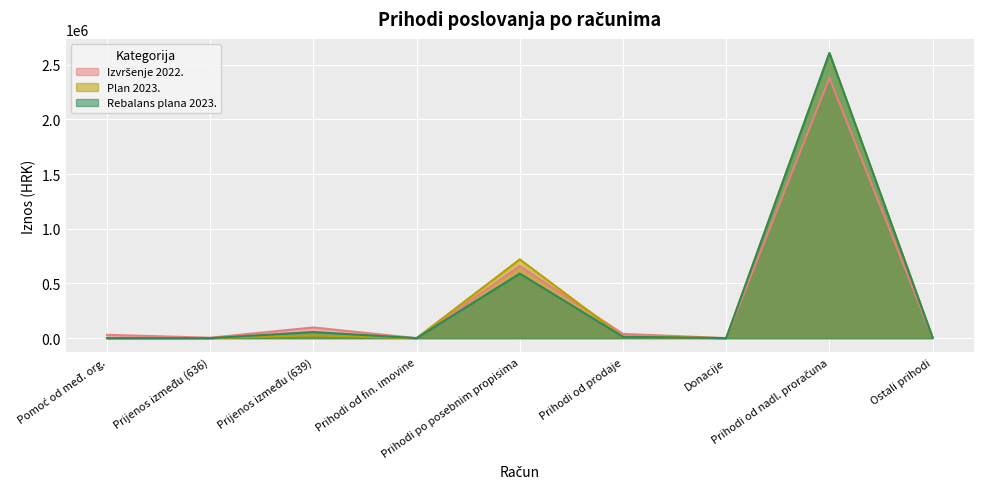

What is the value of the Plan 2023. point at the 9th from the left?

4382